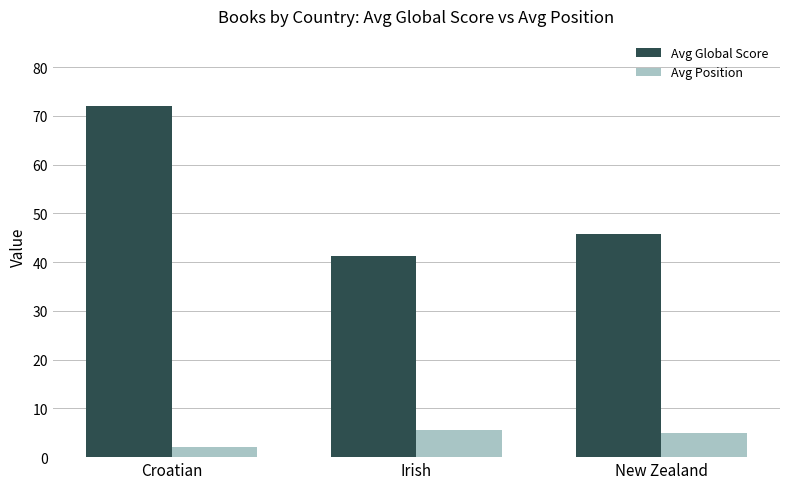

At Irish, list the series in order from smallest to largest.

Avg Position, Avg Global Score